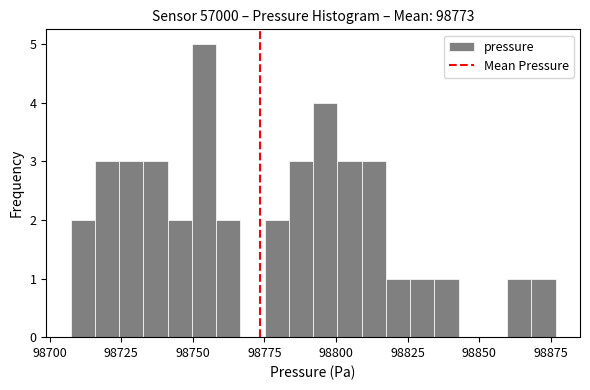

Read against the x-axis, roughly where is the centre of the tallest bar?

98755